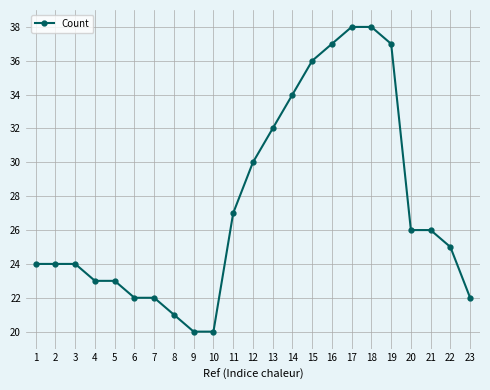

Between 12 and 16, which is larger?

16